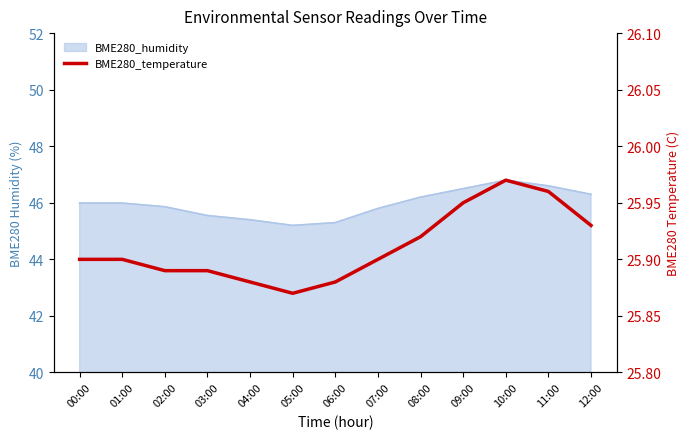

The chart shows a value of 25.9 at 02:00. True or false?

True